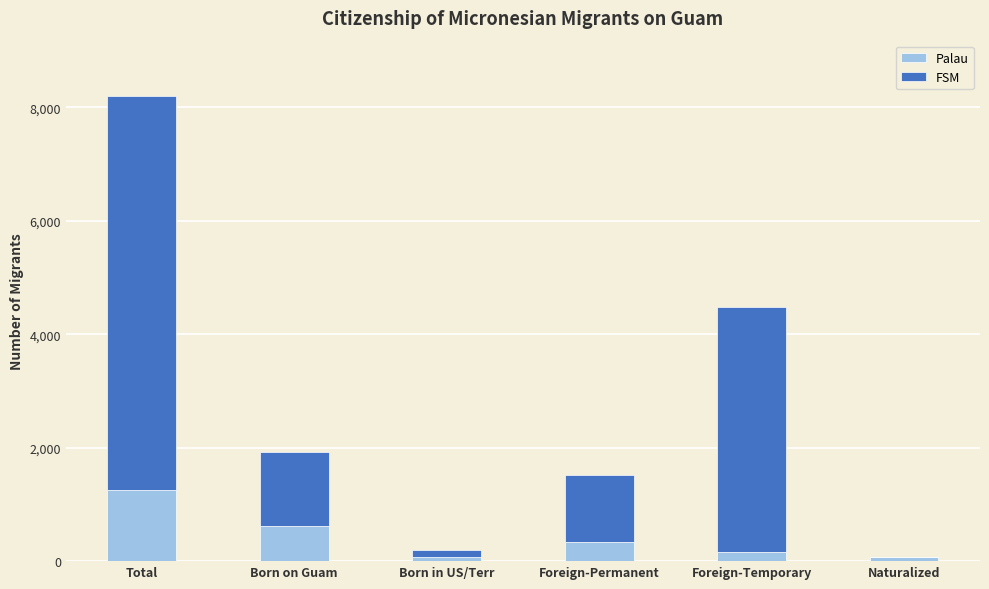

What is the sum of the Palau values at Born on Guam and Foreign-Permanent?

949